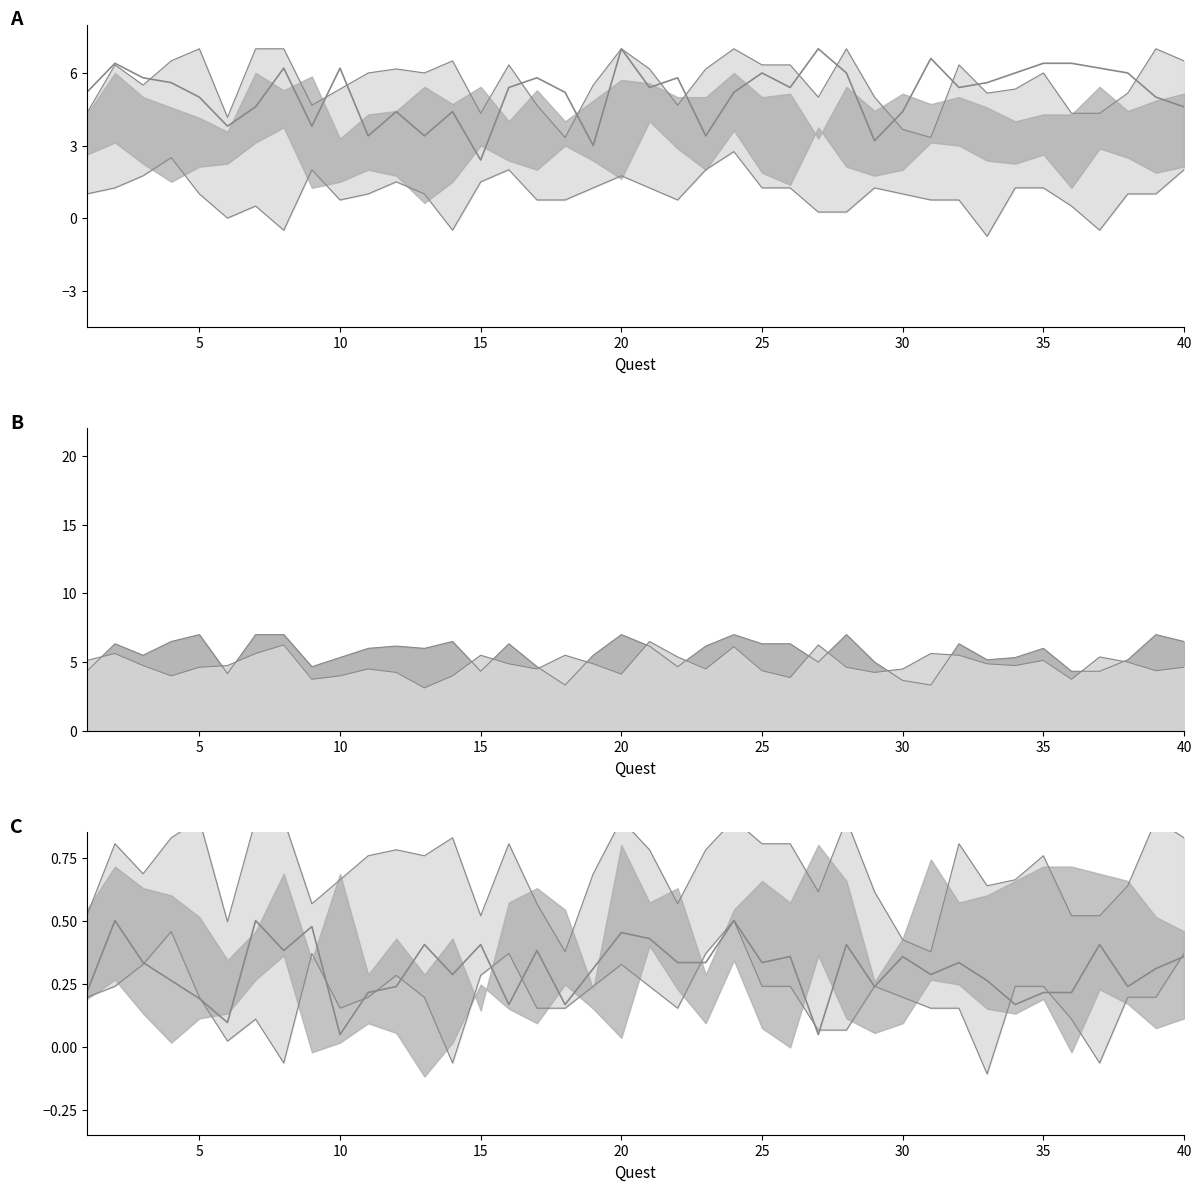

Reading right to left, list all the values displayed in this chart.

SATIS_VIDA1: 4.6	5.0	6.0	6.2	6.4	6.4	6.0	5.6	5.4	6.6	4.4	3.2	6.0	7.0	5.4	6.0	5.2	3.4	5.8	5.4	7.0	3.0	5.2	5.8	5.4	2.4	4.4	3.4	4.4	3.4	6.2	3.8	6.2	4.6	3.8	5.0	5.6	5.8	6.4	5.2
EMPATIA_NEW: 0.4	0.3	0.2	0.4	0.2	0.2	0.2	0.3	0.3	0.3	0.4	0.2	0.4	0.0	0.4	0.3	0.5	0.3	0.3	0.4	0.5	0.3	0.2	0.4	0.2	0.4	0.3	0.4	0.2	0.2	0.0	0.5	0.4	0.5	0.1	0.2	0.3	0.3	0.5	0.2